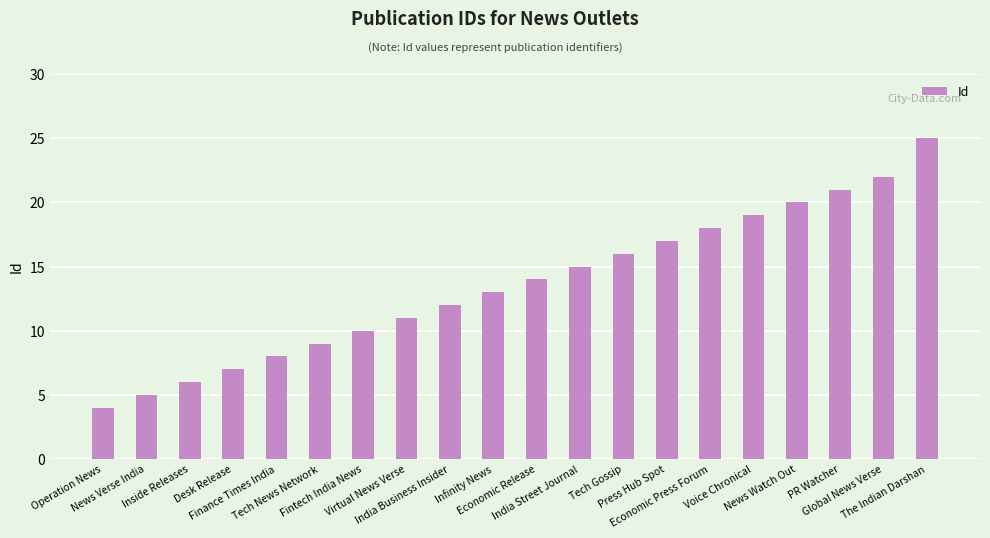

True or false: the data shows 9 at Tech News Network.

True